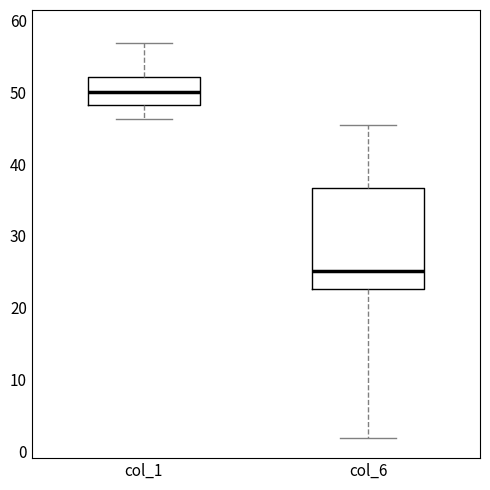

Reading left to right, transcribe this box plot: for each box, give where its median line is, the range the box spans, and where its two whiskers end, as read against the y-axis. The values are not printed on the chart, so give them approximately, as read against the axis.

col_1: median 50, box 48 to 52, whiskers 46 to 57
col_6: median 25, box 23 to 37, whiskers 2 to 46